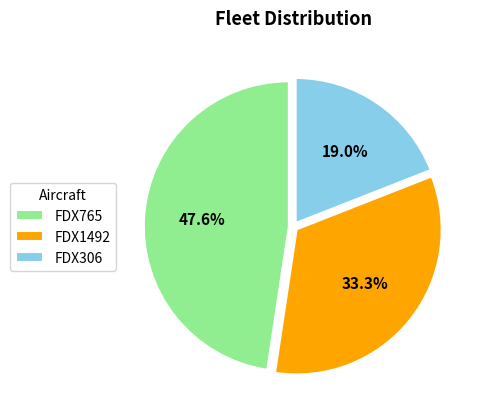

Do FDX765 and FDX306 together represent more than half of the pie?

Yes